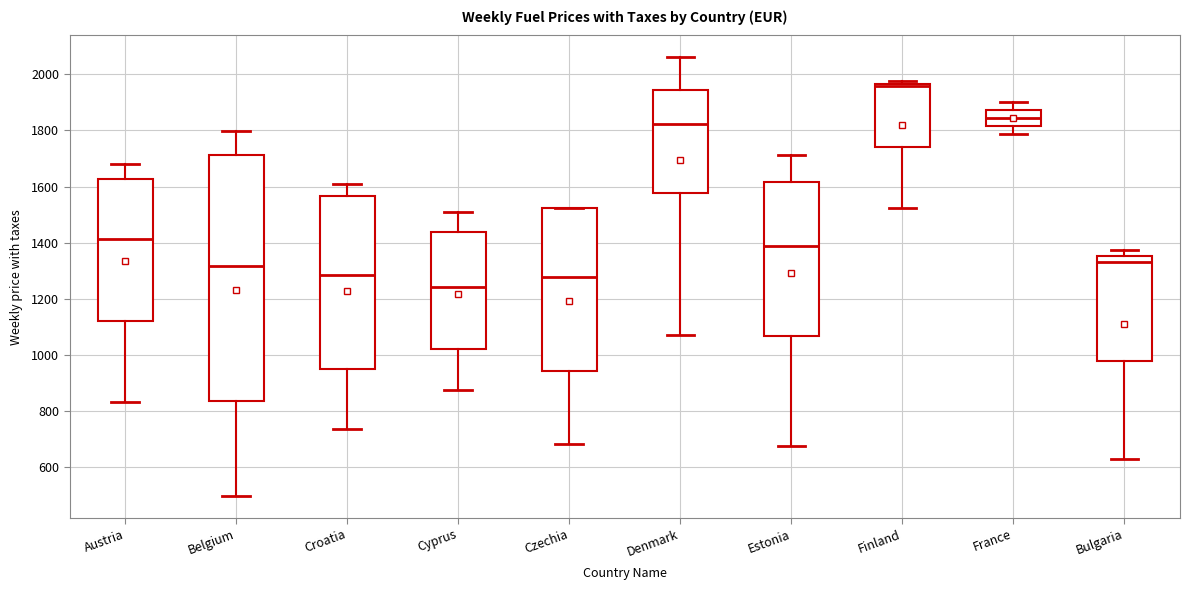

Where is the lower edge of the box for Czechia on the y-axis? The values are not printed on the chart, so give them approximately, as read against the axis.

940